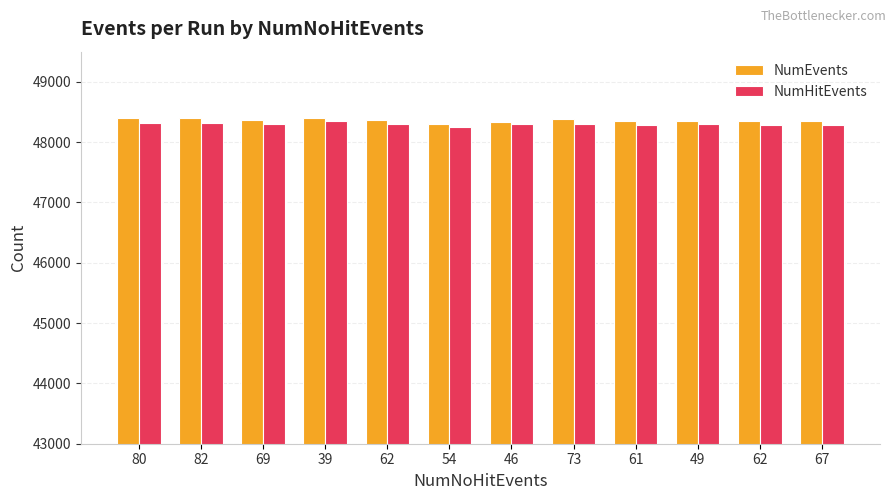

List the labels in order of NumEvents value, largest first.

80, 39, 82, 73, 62, 69, 67, 62, 61, 49, 46, 54